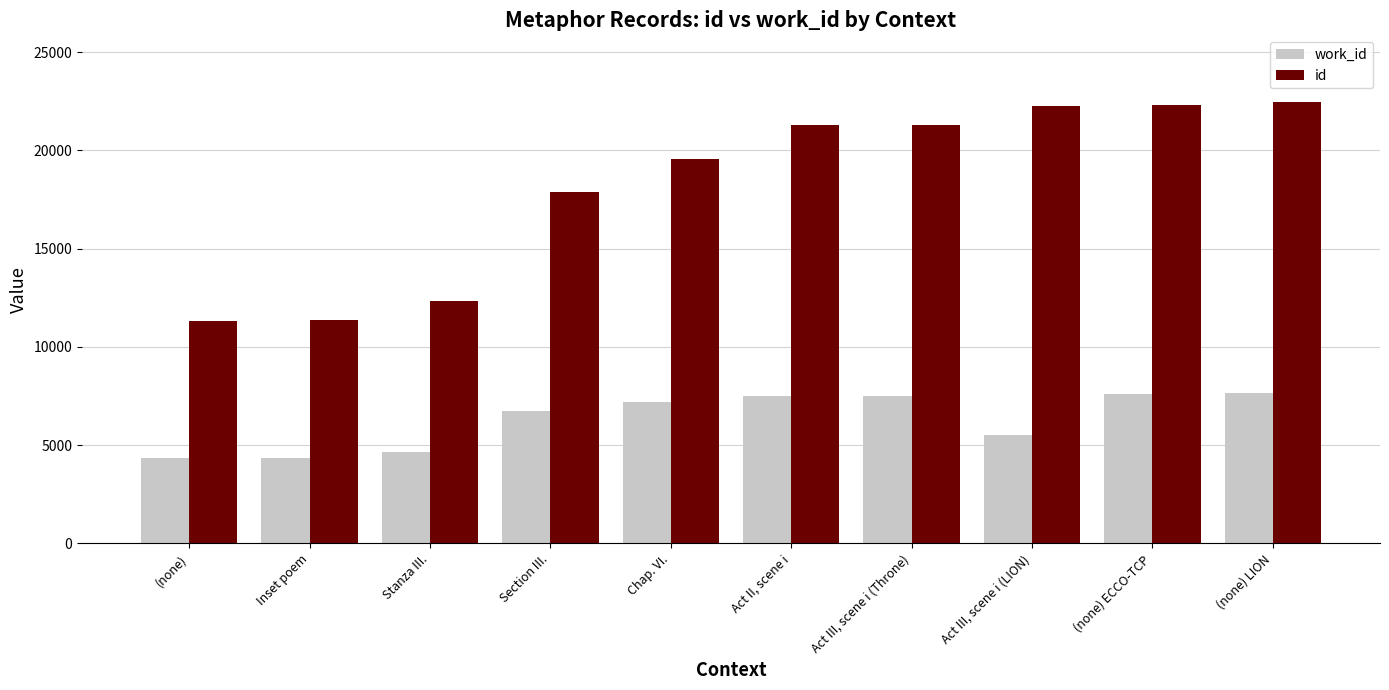

What is the total value across all series at Chap. VI.?

26774